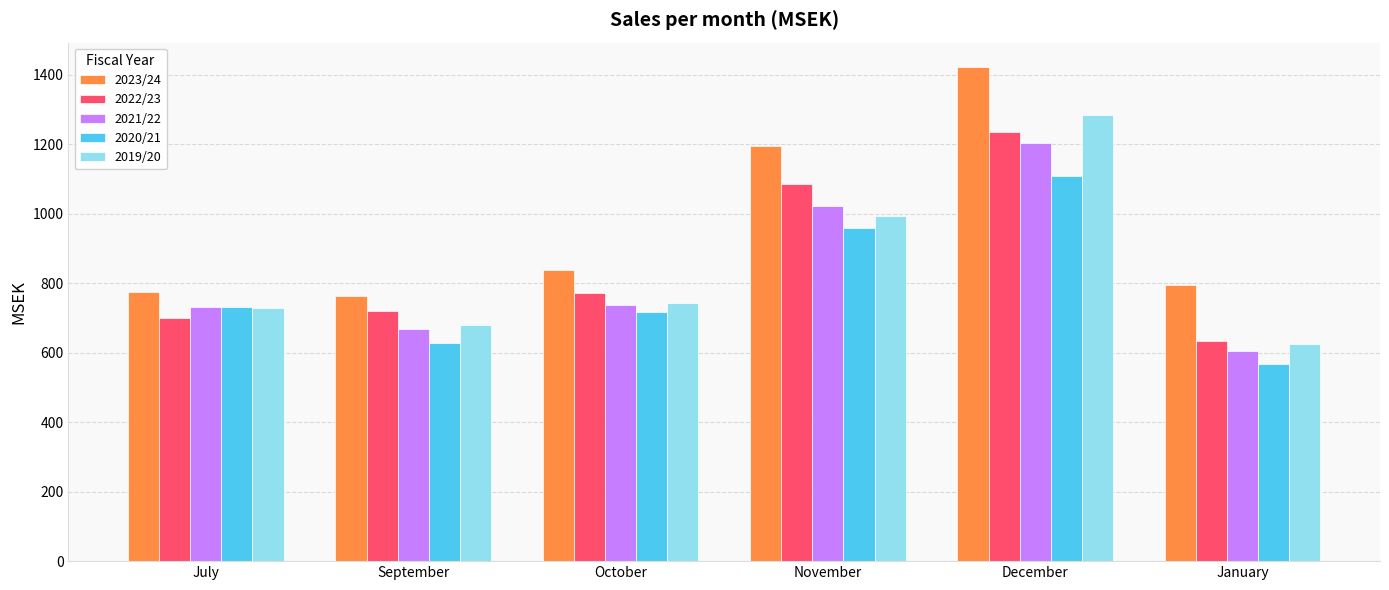

What is the sum of all 2019/20 values?

5058.0